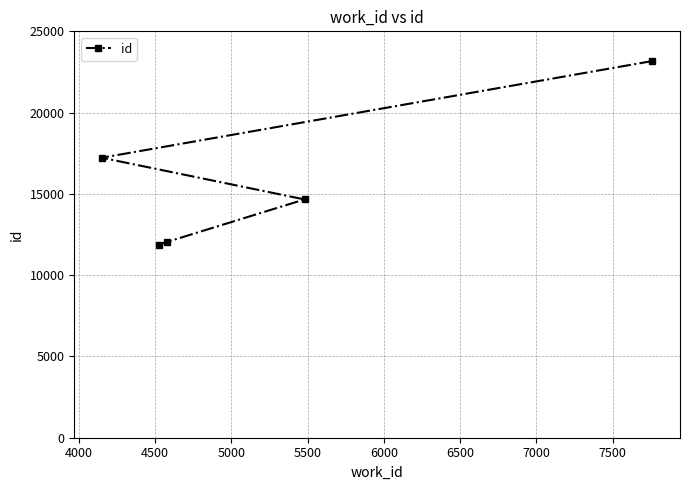

What is the value of the 3rd point from the left?

12040